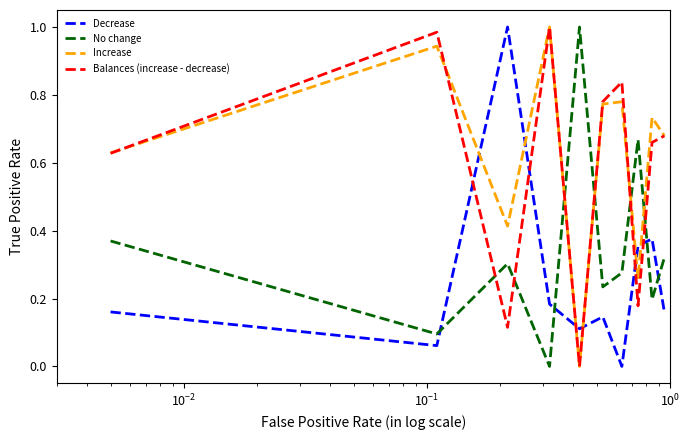

How many interior local peaks does the Increase series have?

4